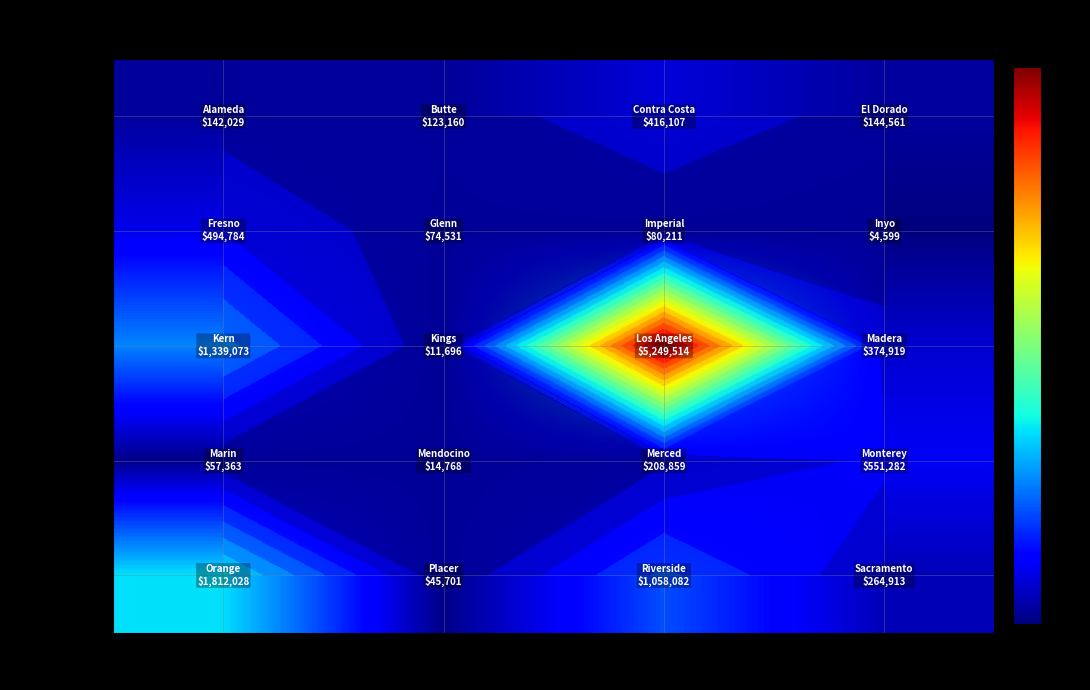

True or false: Group 1 (Alameda...) has a value of 168081 at Slot 2.

False